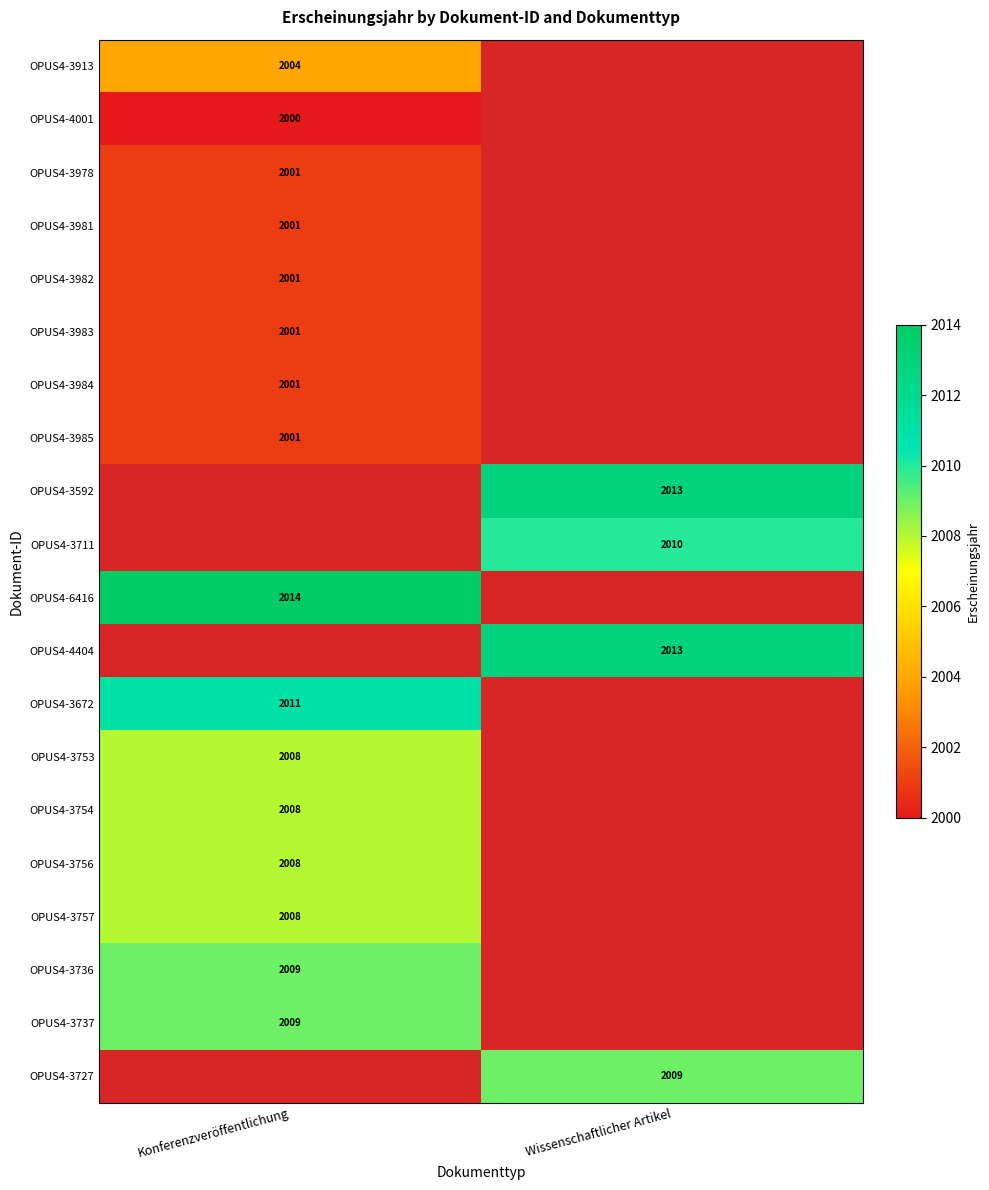

Which label corresponds to the smallest value in the chart?

Konferenzveröffentlichung